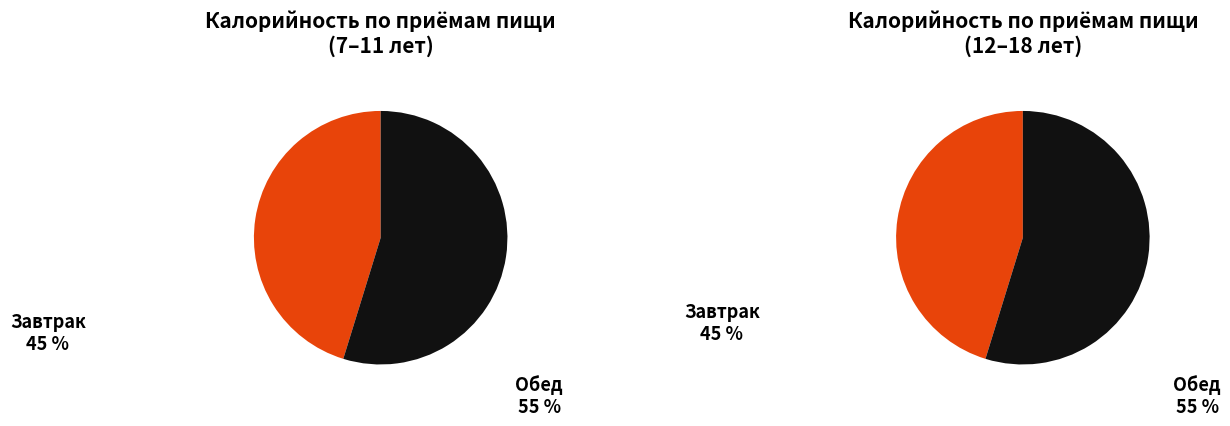

To the nearest percent, what portion does 1 represent?

55%